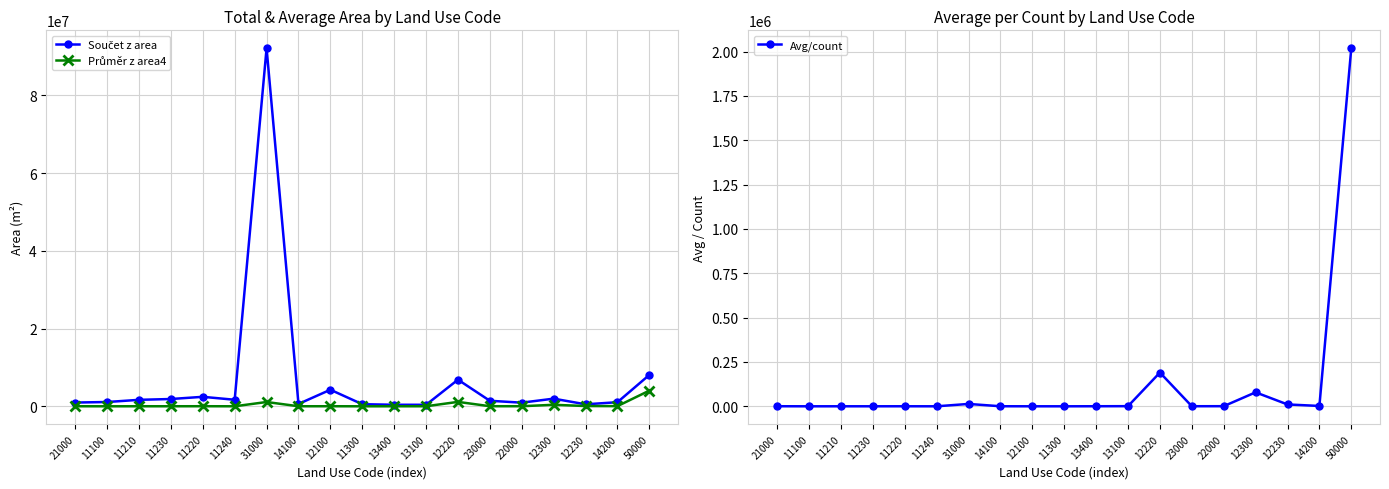

At which category is the sum across all series the highest?

31000